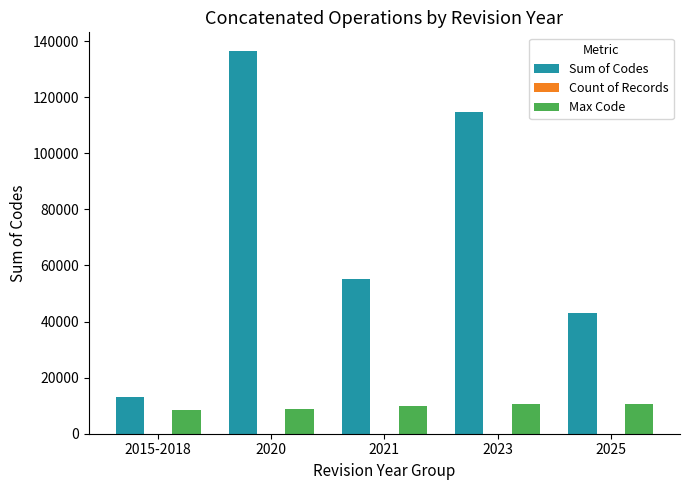

Which series changed the most between 2021 and 2023?

Sum of Codes